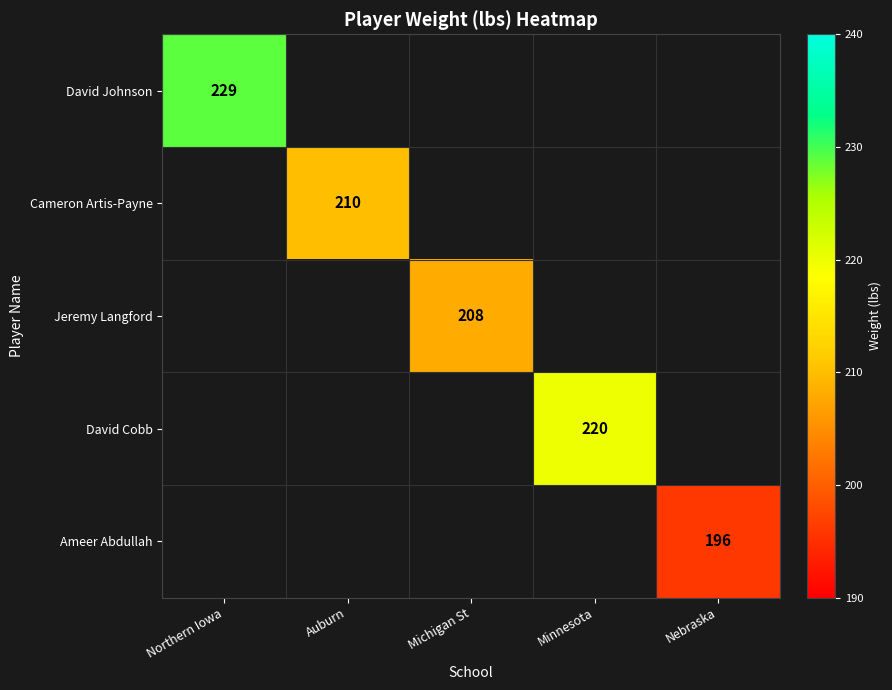

Is the value of Jeremy Langford at Michigan St greater than the value of Cameron Artis-Payne at Auburn?

No